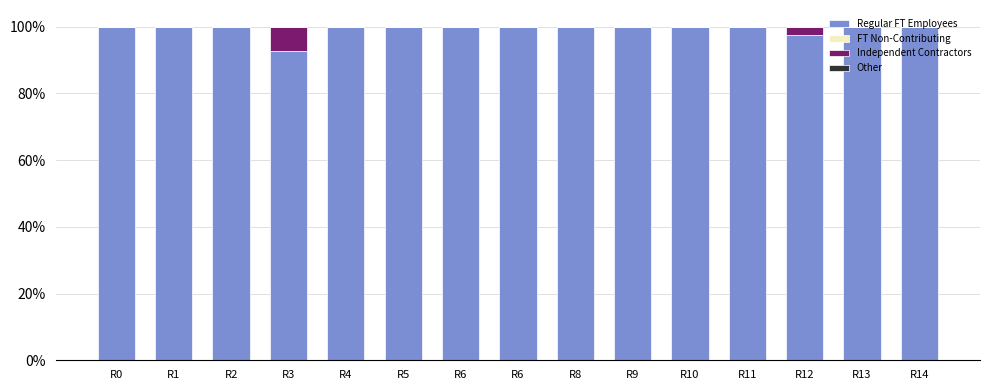

What is the lowest value of the Regular FT Employees series?

0.9